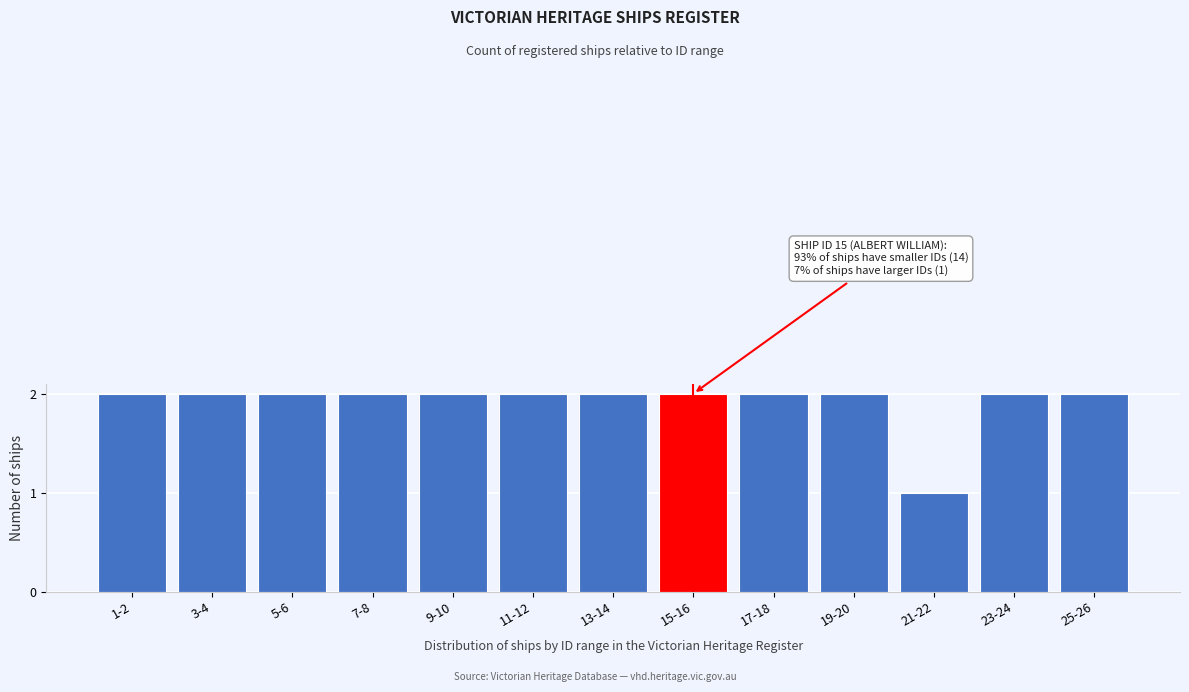

Reading left to right, list all the values displayed in this chart.

1-2=2	3-4=2	5-6=2	7-8=2	9-10=2	11-12=2	13-14=2	15-16=2	17-18=2	19-20=2	21-22=1	23-24=2	25-26=2